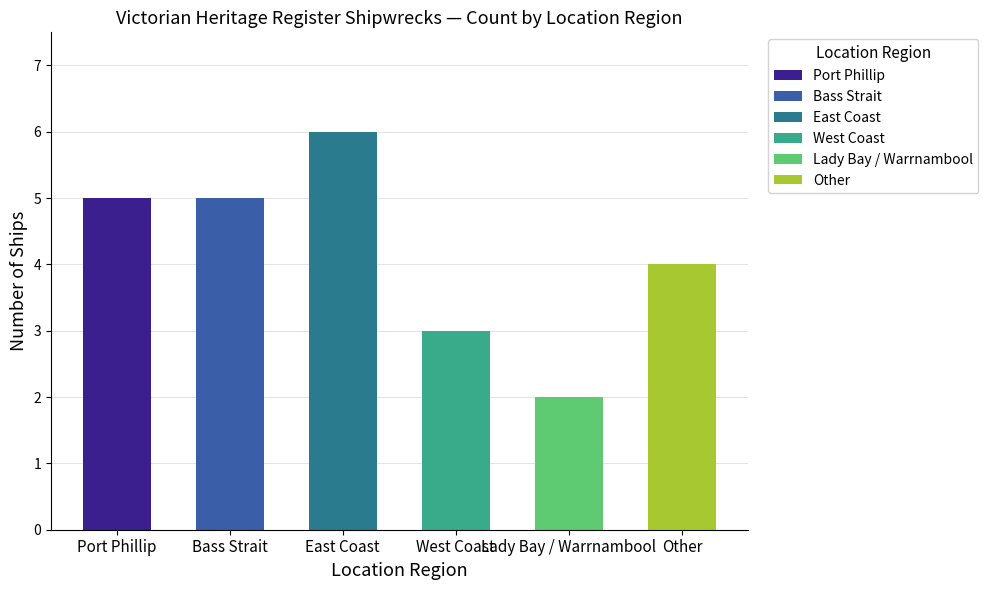

Is it true that the value at West Coast is 3?

True